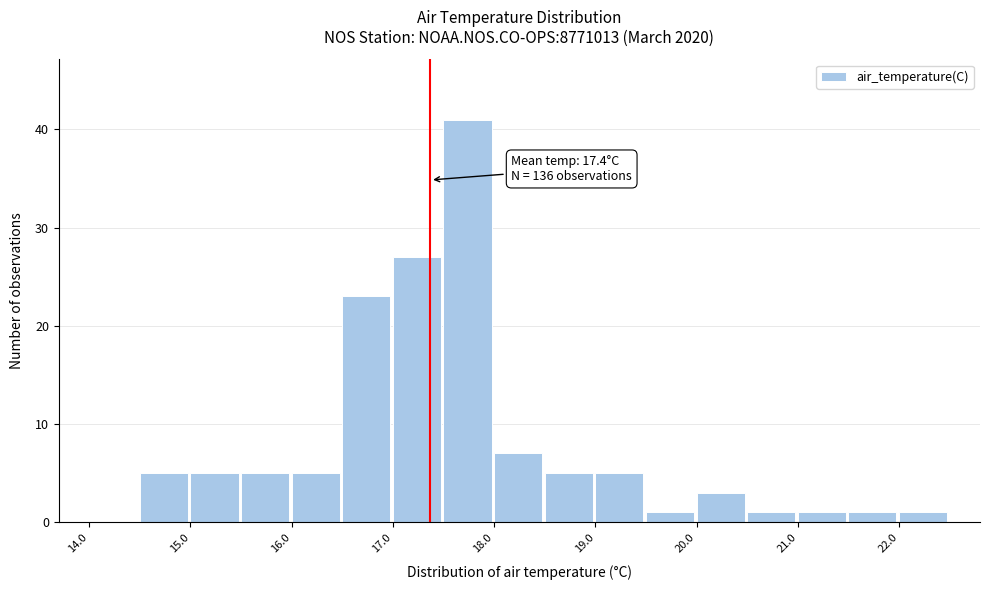

Which range on the x-axis has the tallest bar?

17.5 to 18.0